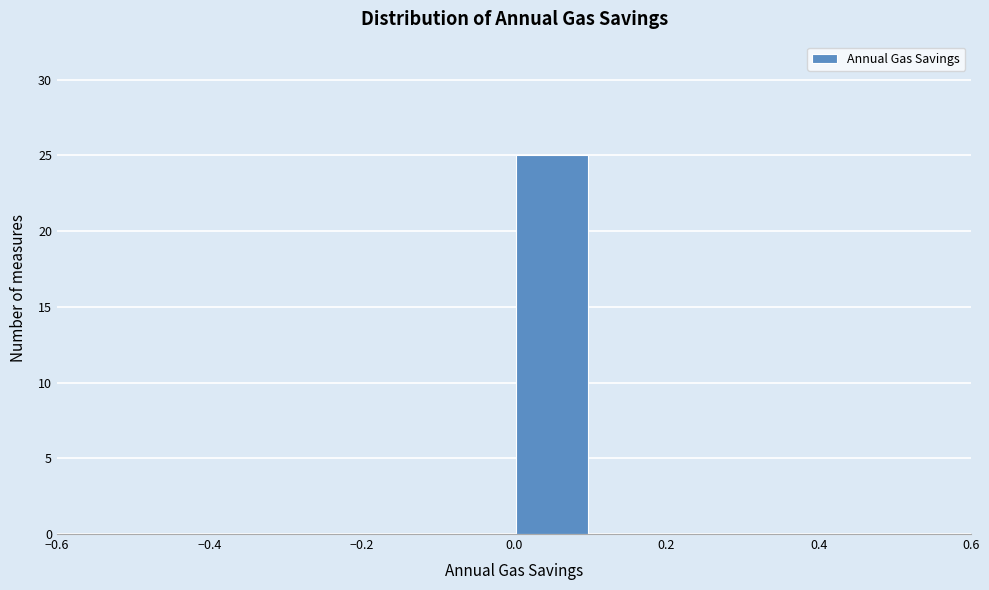

Reading left to right, list every bar in this chart as the range it spans on the x-axis followed by its height. The values are not printed on the chart, so give them approximately, as read against the axis.

-0.5 to -0.4: 0
-0.4 to -0.3: 0
-0.3 to -0.2: 0
-0.2 to -0.1: 0
-0.1 to 0.0: 0
0.0 to 0.1: 25
0.1 to 0.2: 0
0.2 to 0.3: 0
0.3 to 0.4: 0
0.4 to 0.5: 0